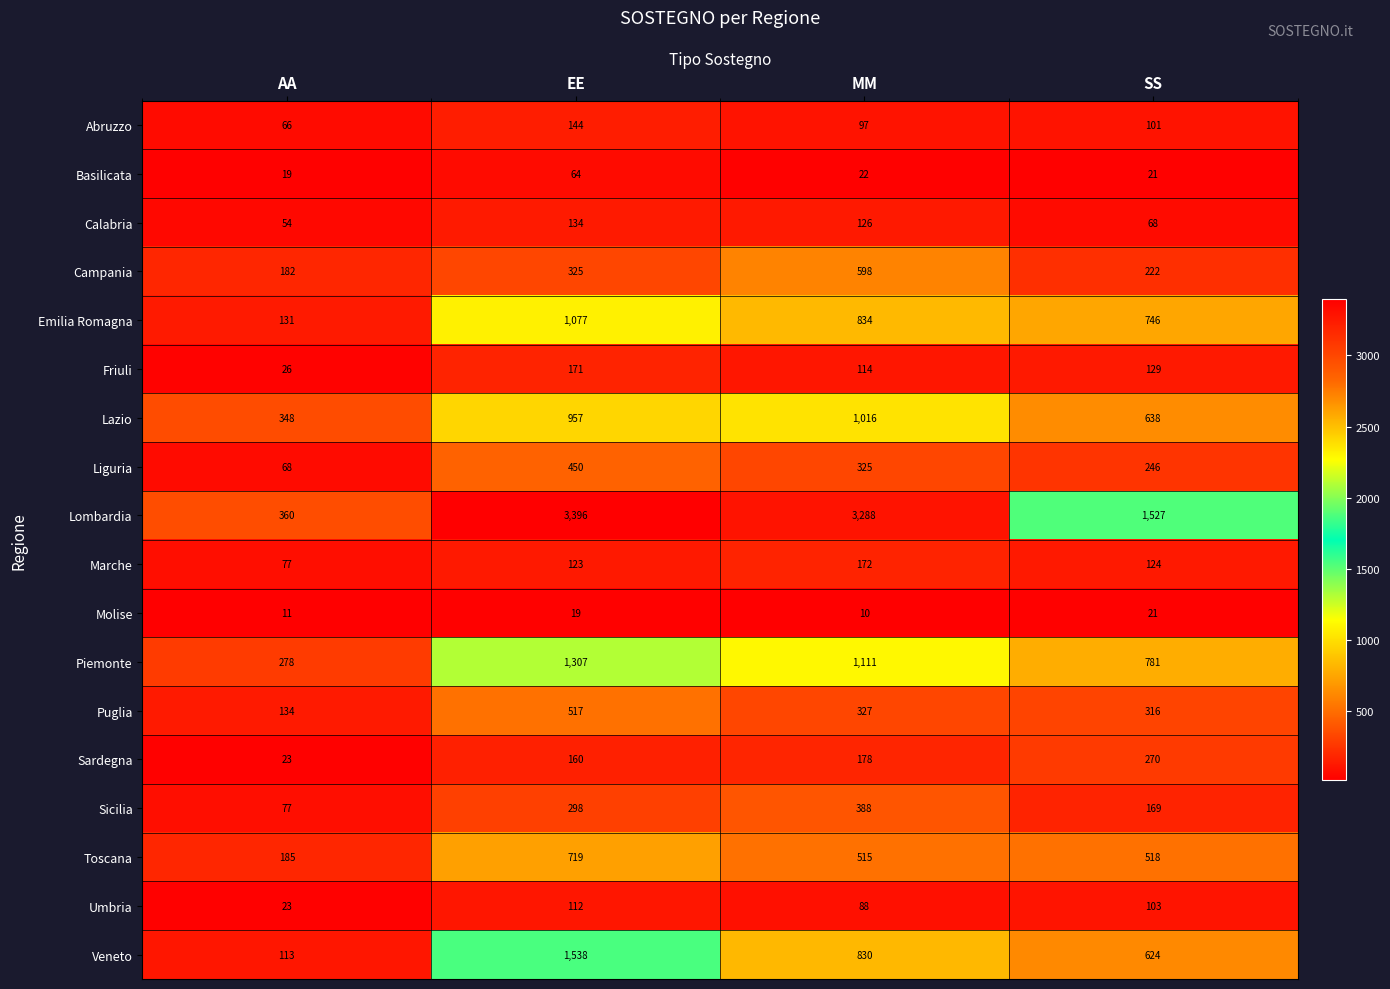

What is the total value across all series at AA?

2175